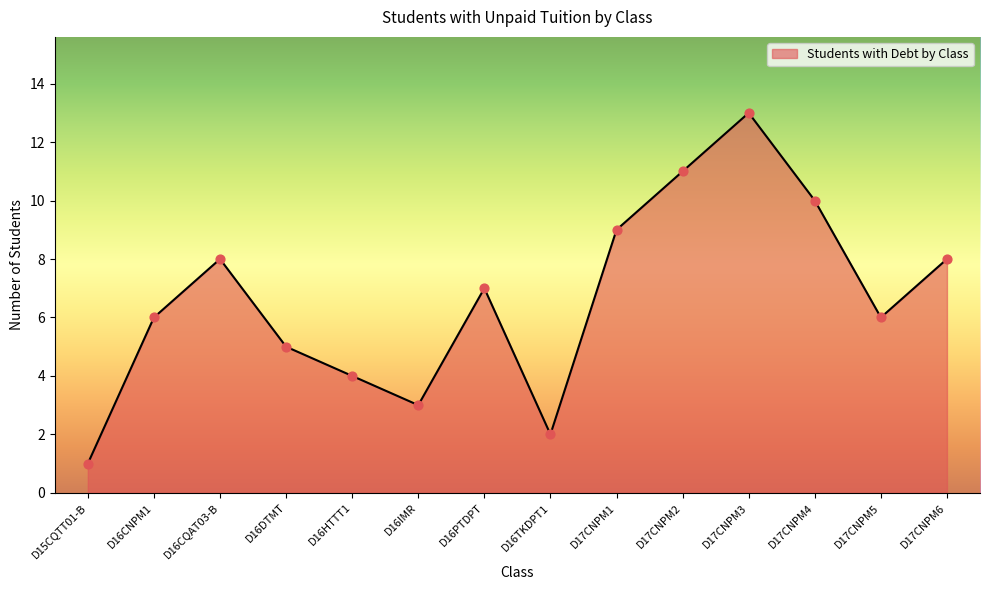

What is the change in value from D16CNPM1 to D17CNPM6?

+2